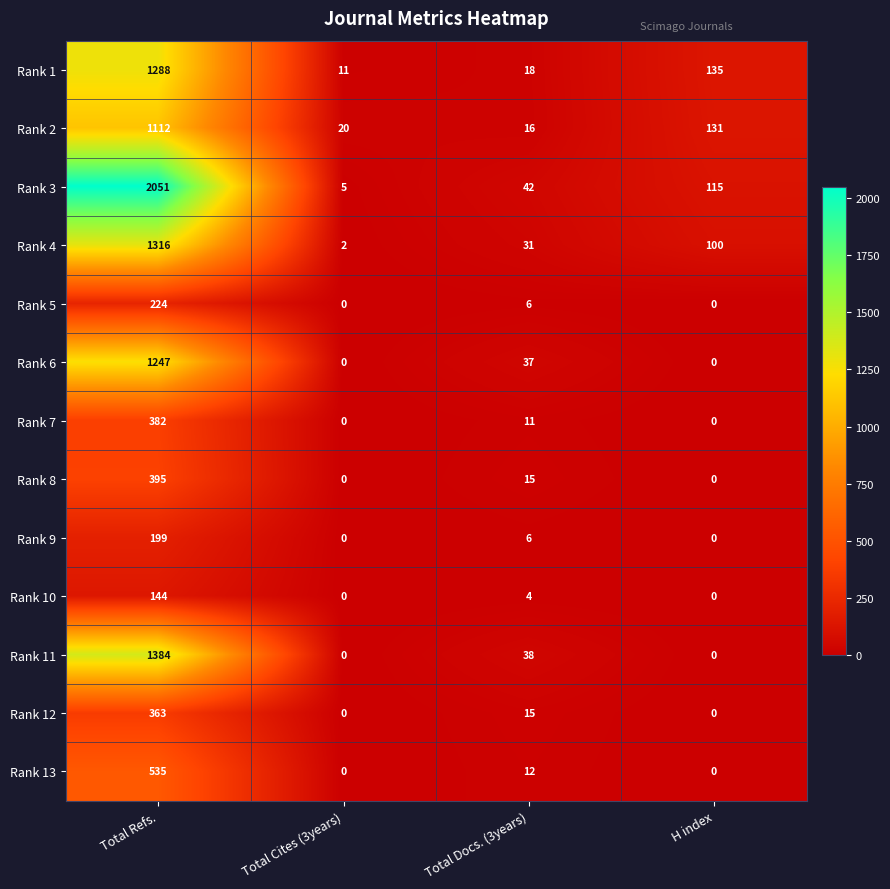

Is the value of Rank 13 at Total Docs. (3years) greater than the value of Rank 3 at H index?

No